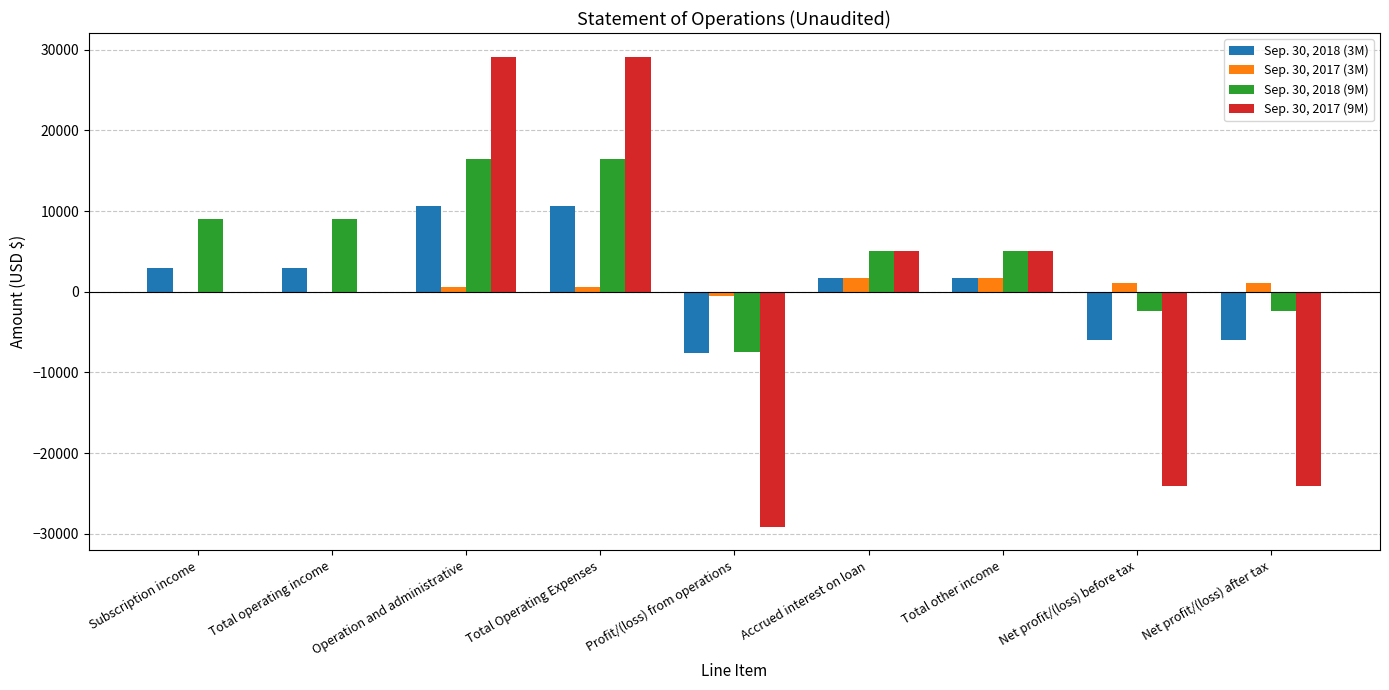

Count the number of categories in the chart.

9